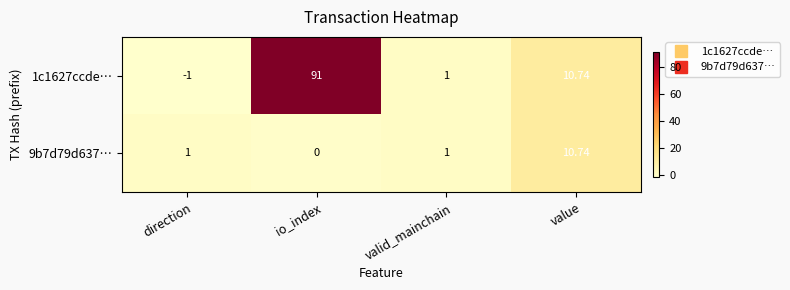

Which series has the widest spread of values?

1c1627ccde…